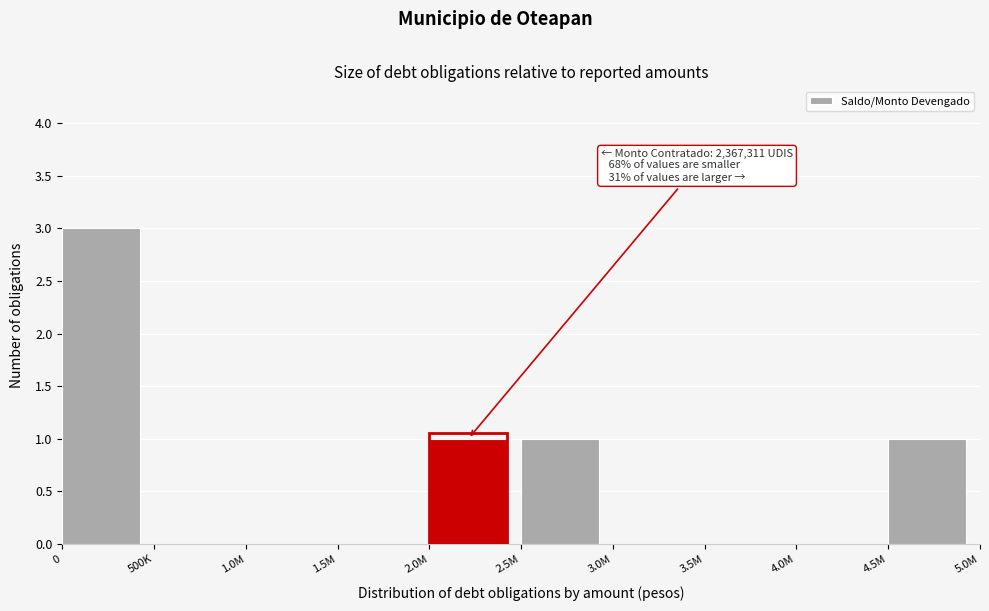

Reading right to left, extract all data points from this chart.

4.5M=1	4.0M=0	3.5M=0	3.0M=0	2.5M=1	2.0M=1	1.5M=0	1.0M=0	500K=0	0=3